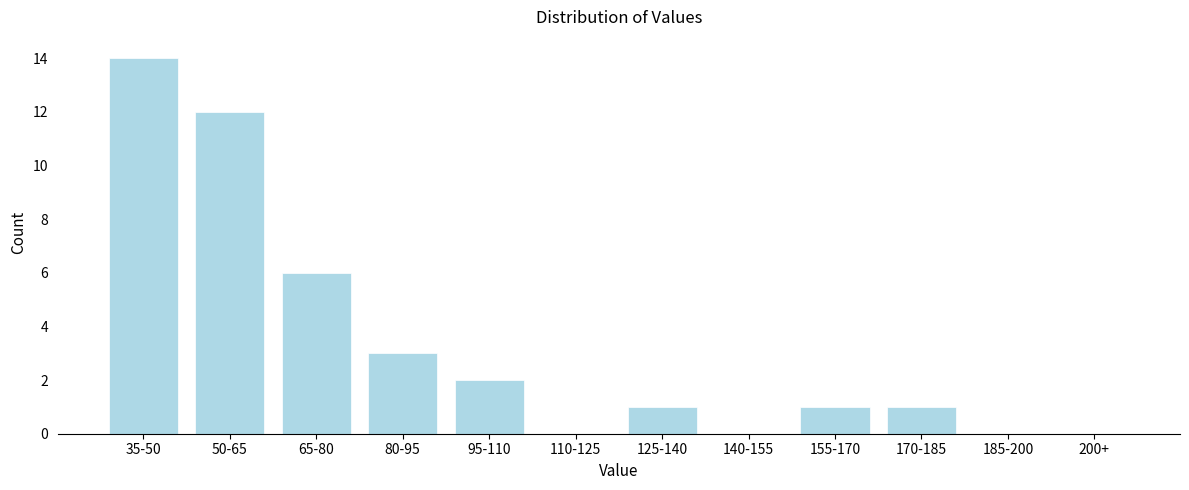

Reading right to left, list all the values displayed in this chart.

200+=0	185-200=0	170-185=1	155-170=1	140-155=0	125-140=1	110-125=0	95-110=2	80-95=3	65-80=6	50-65=12	35-50=14